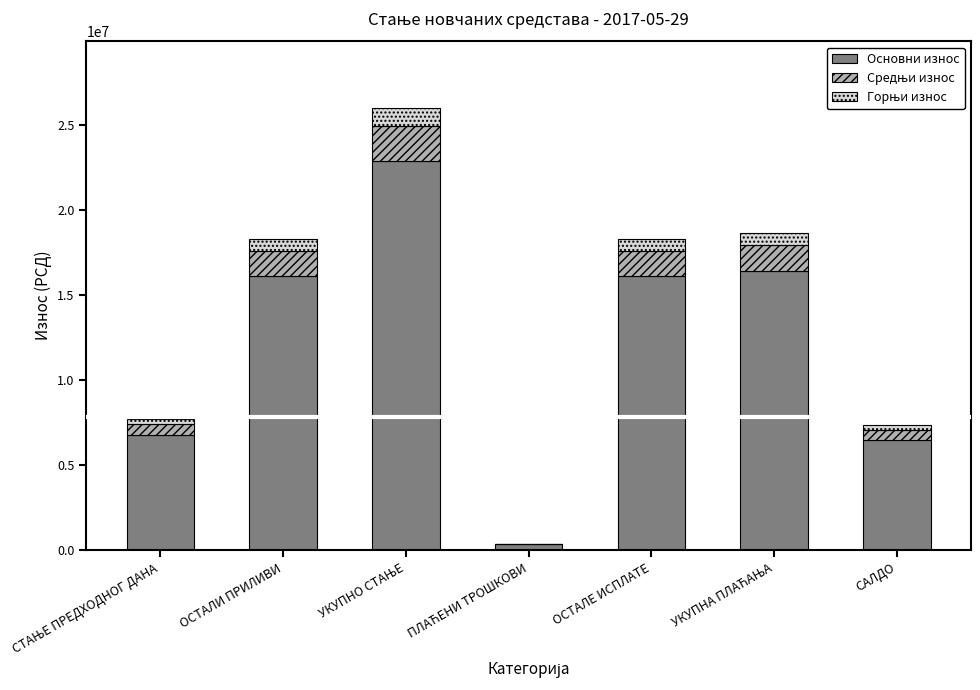

What is the maximum value for Основни износ?

22899288.3